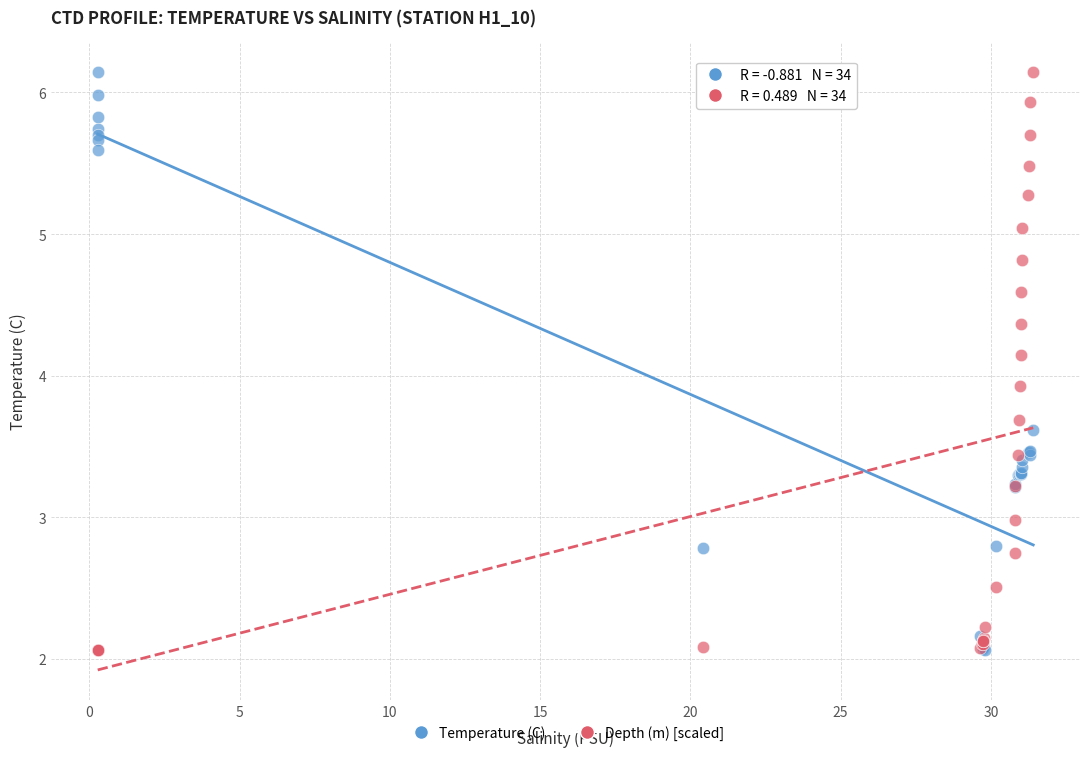

In the Depth (m) [scaled] series, what Y value is closest to 4?

3.9